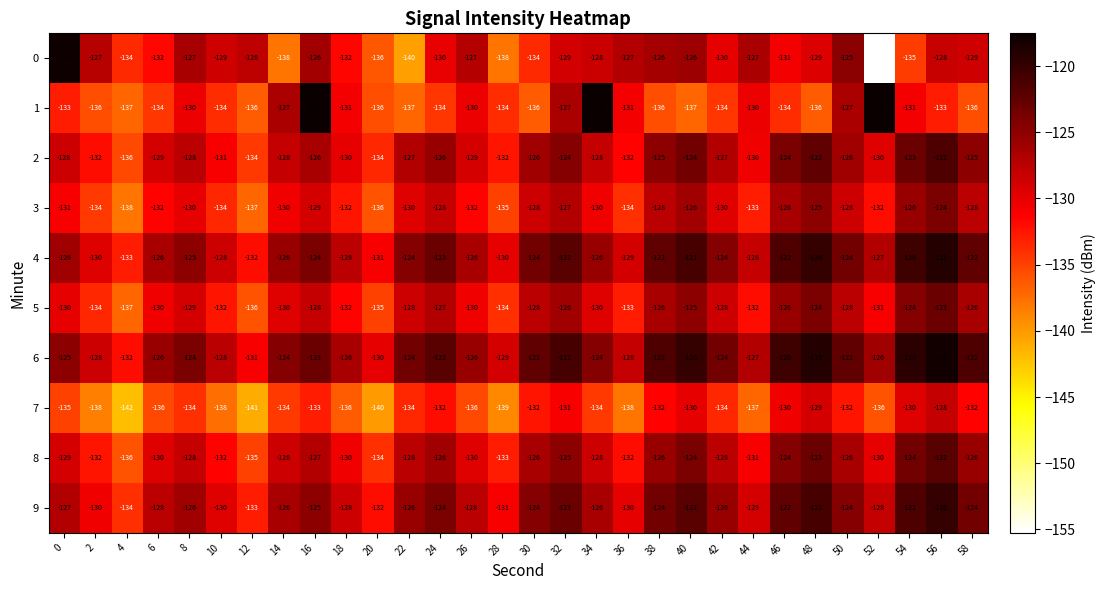

What is the spread (max minus min) of values at 8?

10